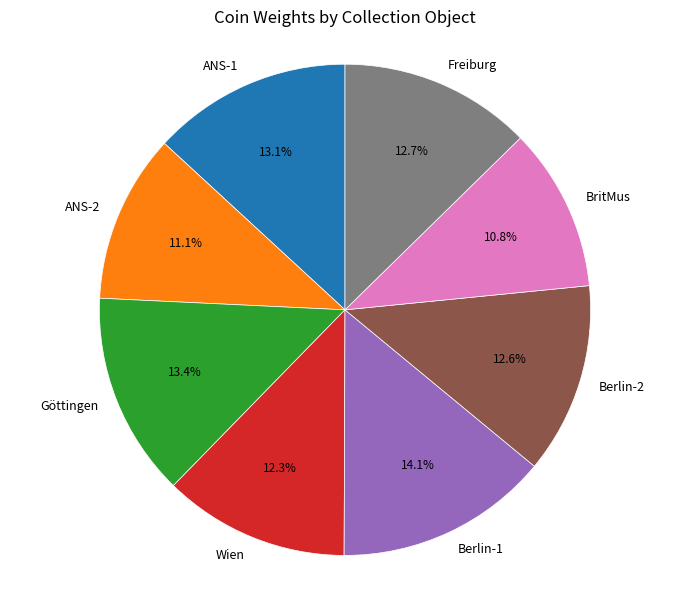

What is the largest slice in the pie chart?

Berlin-1